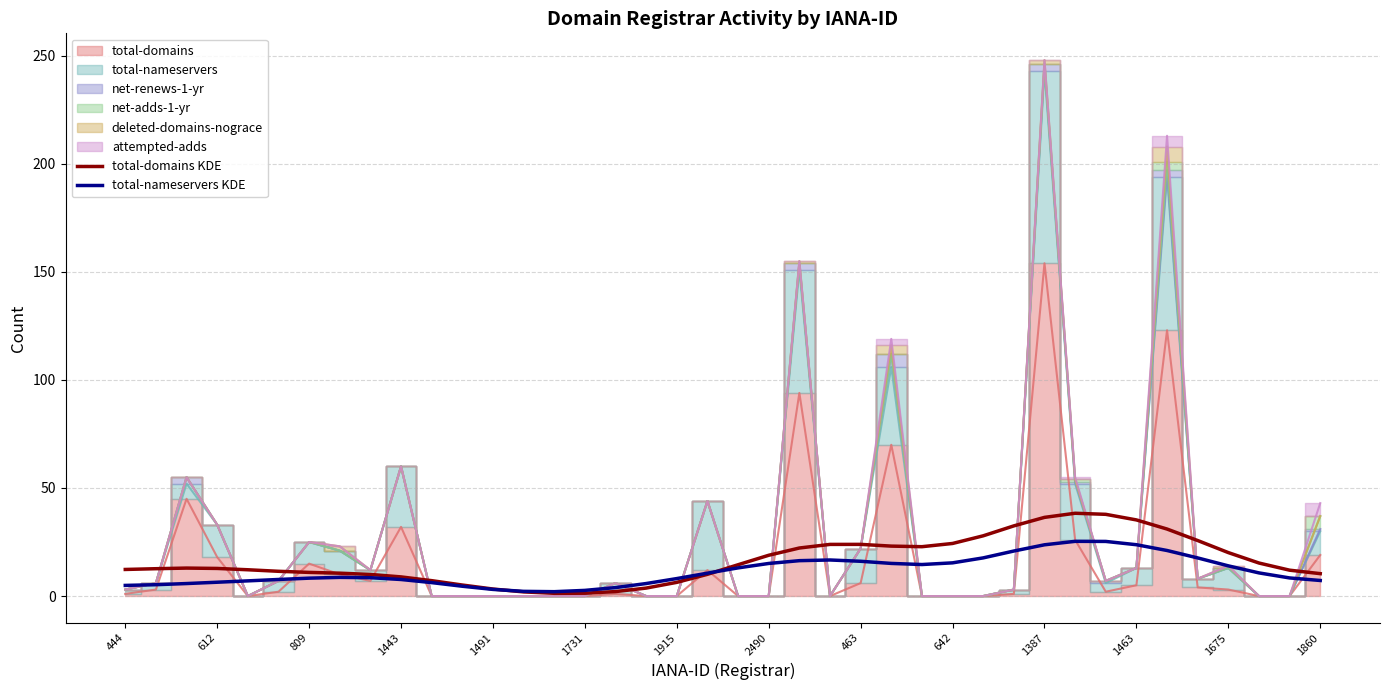

Is the value of total-domains KDE at 1463 greater than the value of total-nameservers KDE at 1731?

Yes